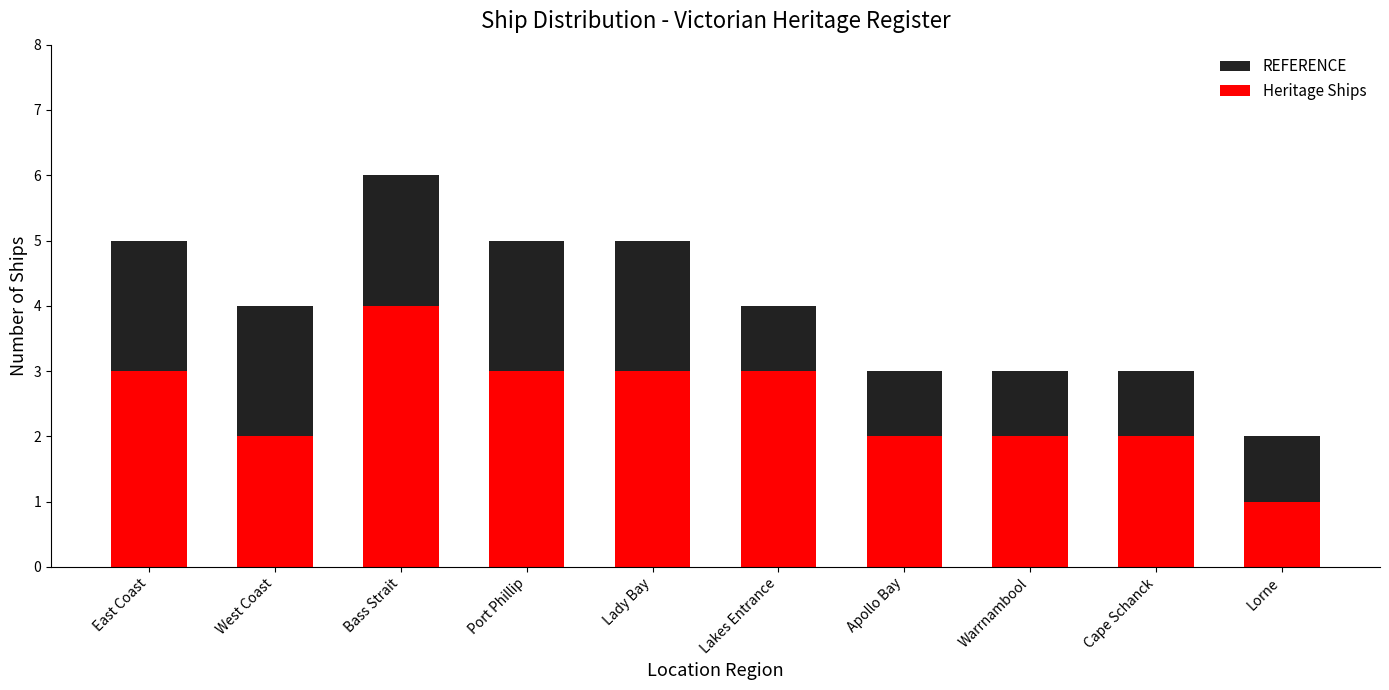

What is the difference between the highest and lowest values at Warrnambool?

1